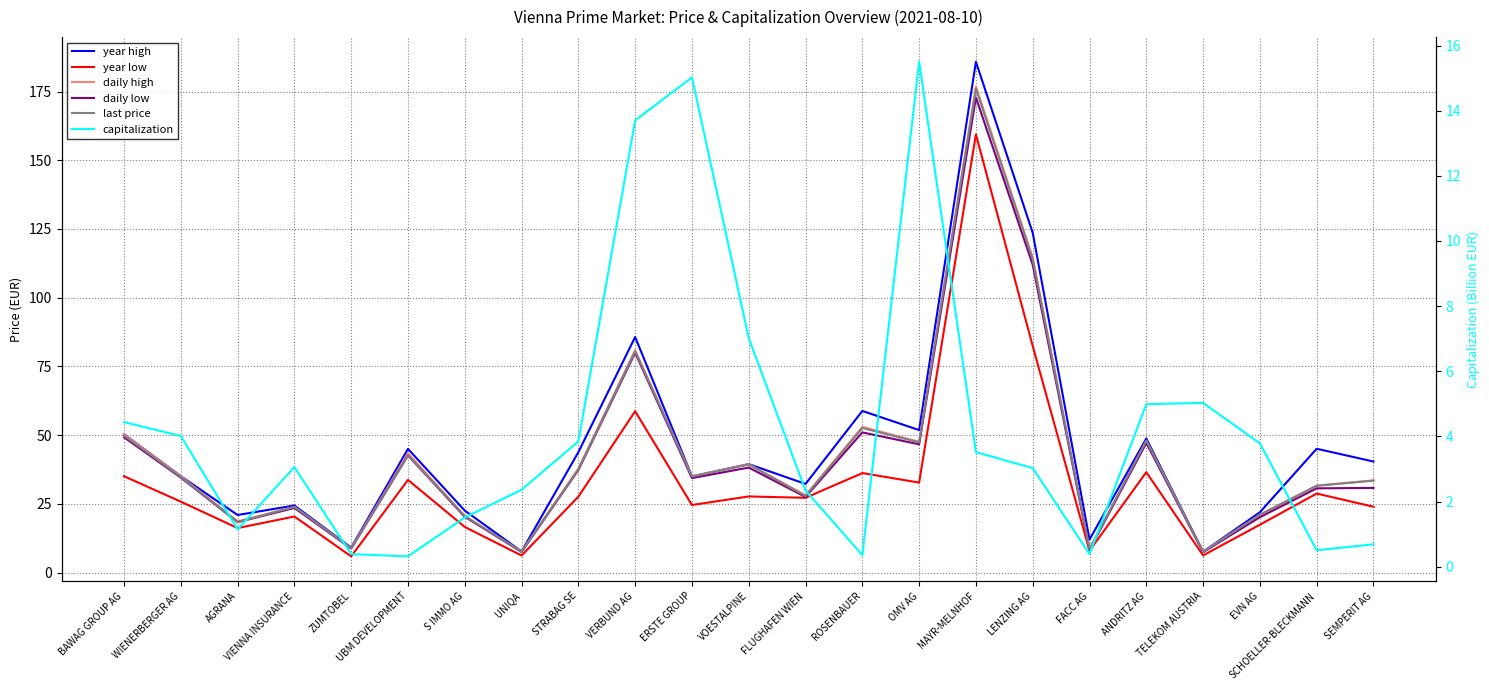

How many lines are shown in the chart?

6